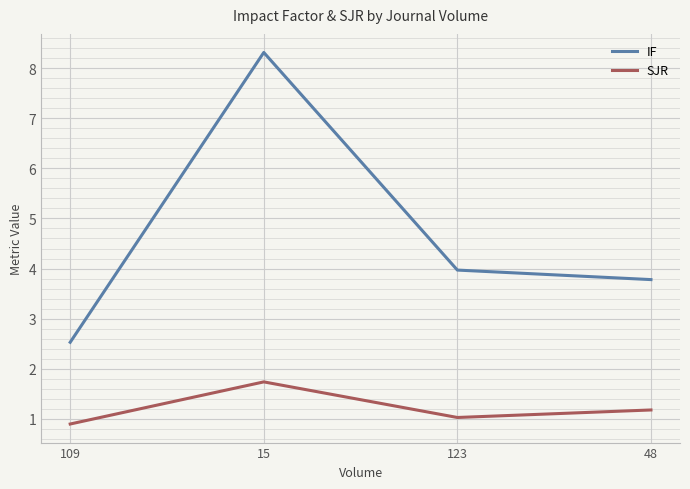

True or false: IF and SJR intersect in this chart.

False